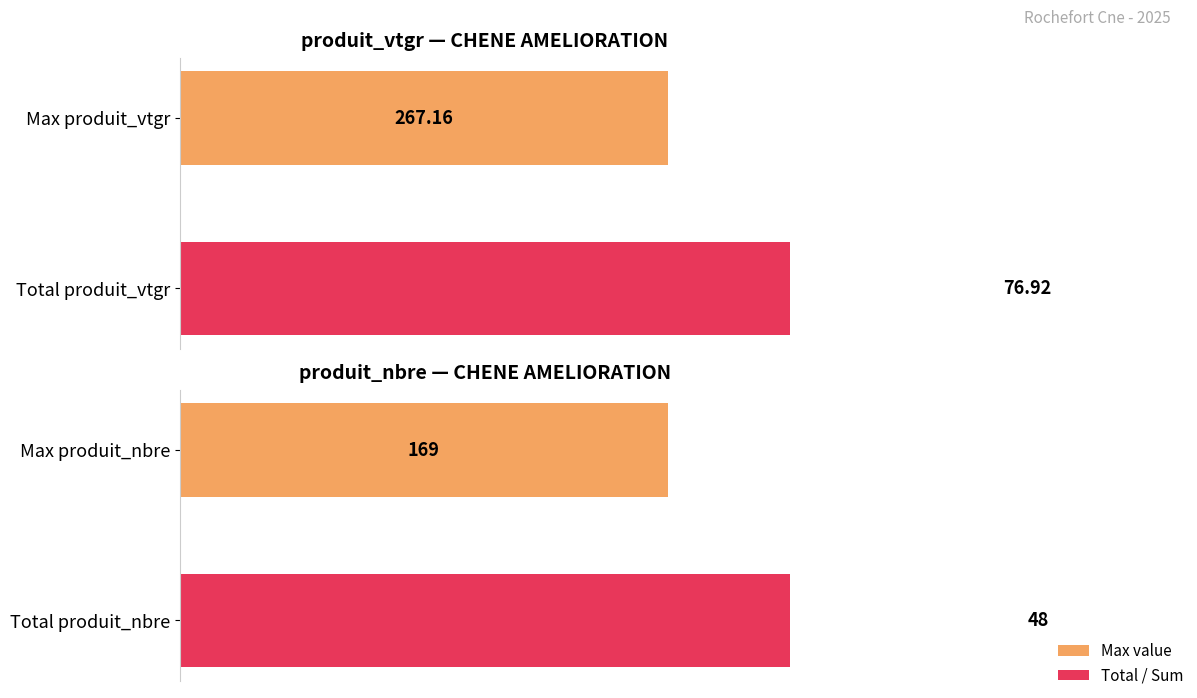

What is the maximum value for produit_vtgr?

267.2